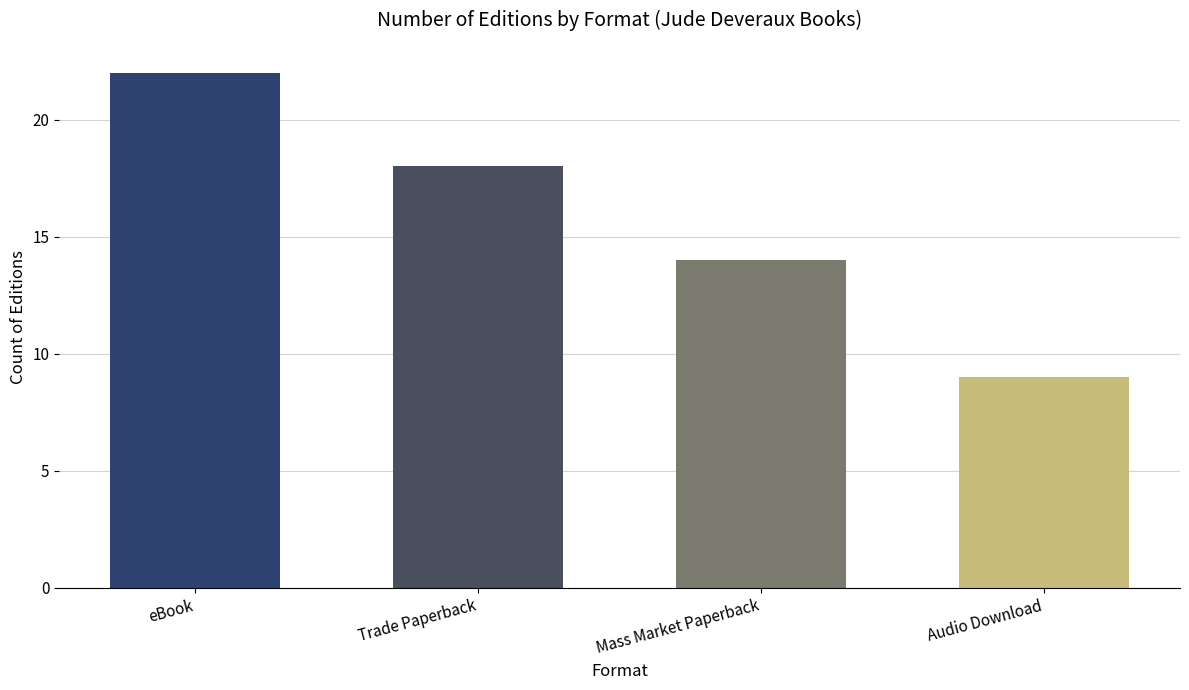

Does the chart contain any negative values?

No